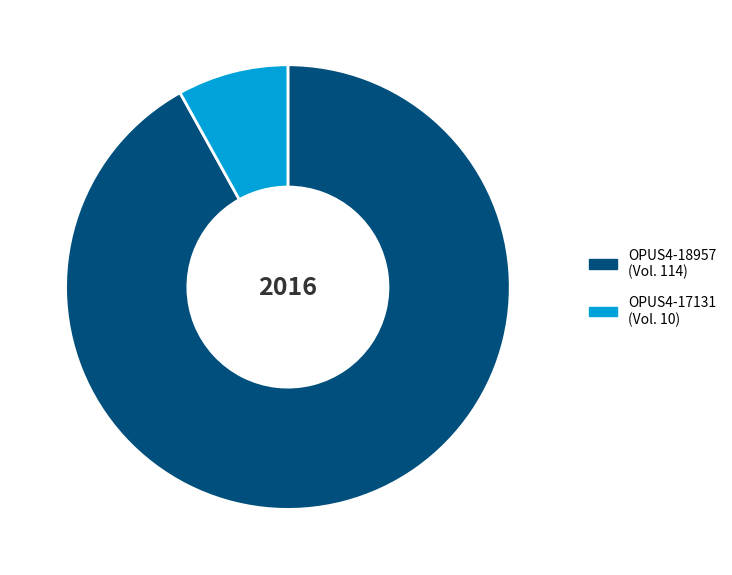

Rank the categories by value from lowest to highest.

OPUS4-17131, OPUS4-18957